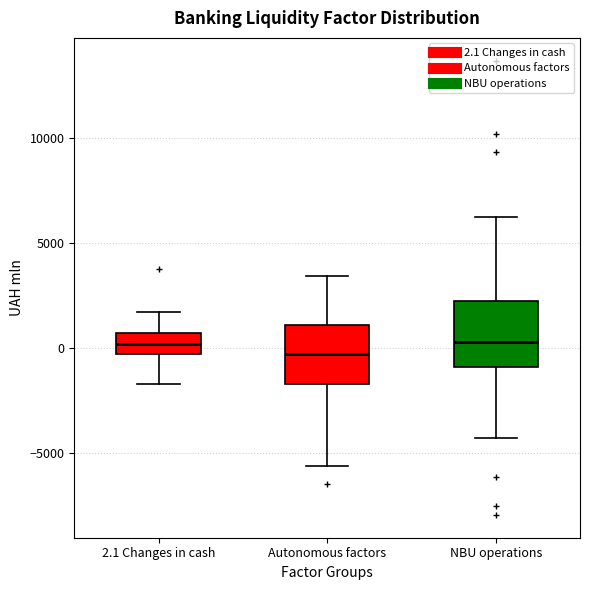

Reading left to right, transcribe this box plot: for each box, give where its median line is, the range the box spans, and where its two whiskers end, as read against the y-axis. The values are not printed on the chart, so give them approximately, as read against the axis.

2.1 Changes in cash: median 0, box -500 to 500, whiskers -1500 to 1500
Autonomous factors: median -500, box -1500 to 1000, whiskers -5500 to 3500
NBU operations: median 500, box -1000 to 2000, whiskers -4500 to 6500